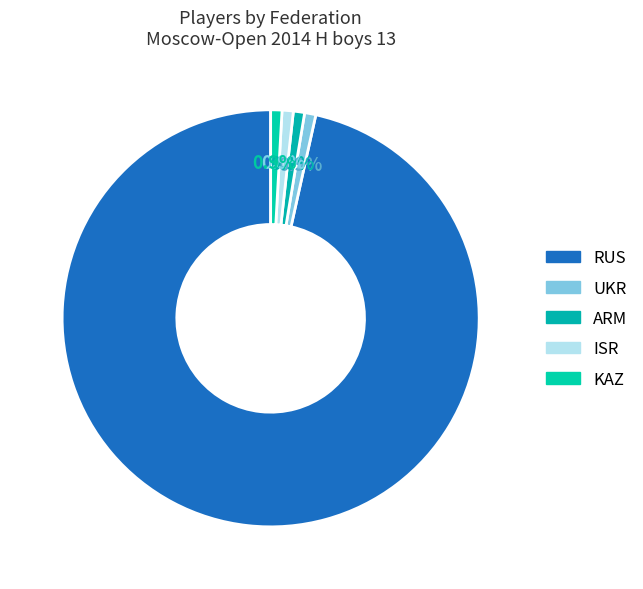

To the nearest percent, what percentage of the pie is UKR?

1%